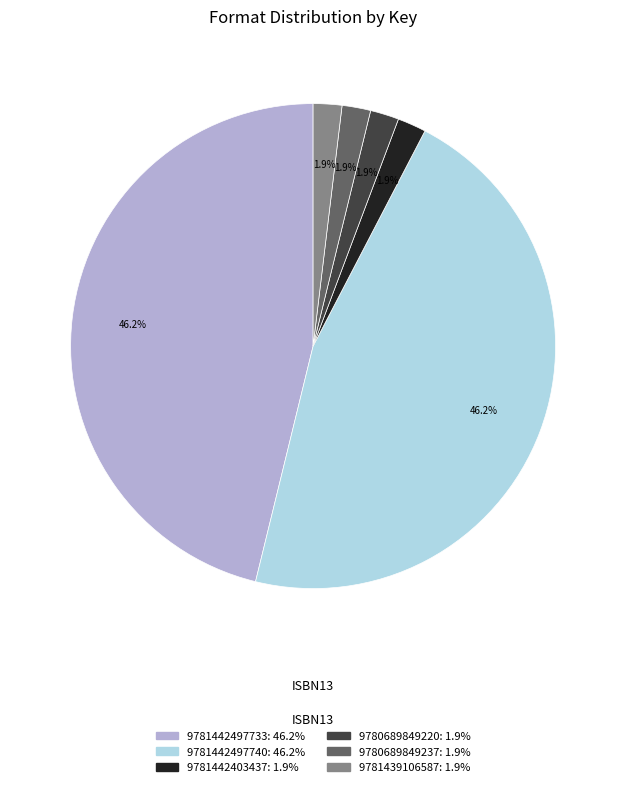

How many segments does this pie chart have?

6